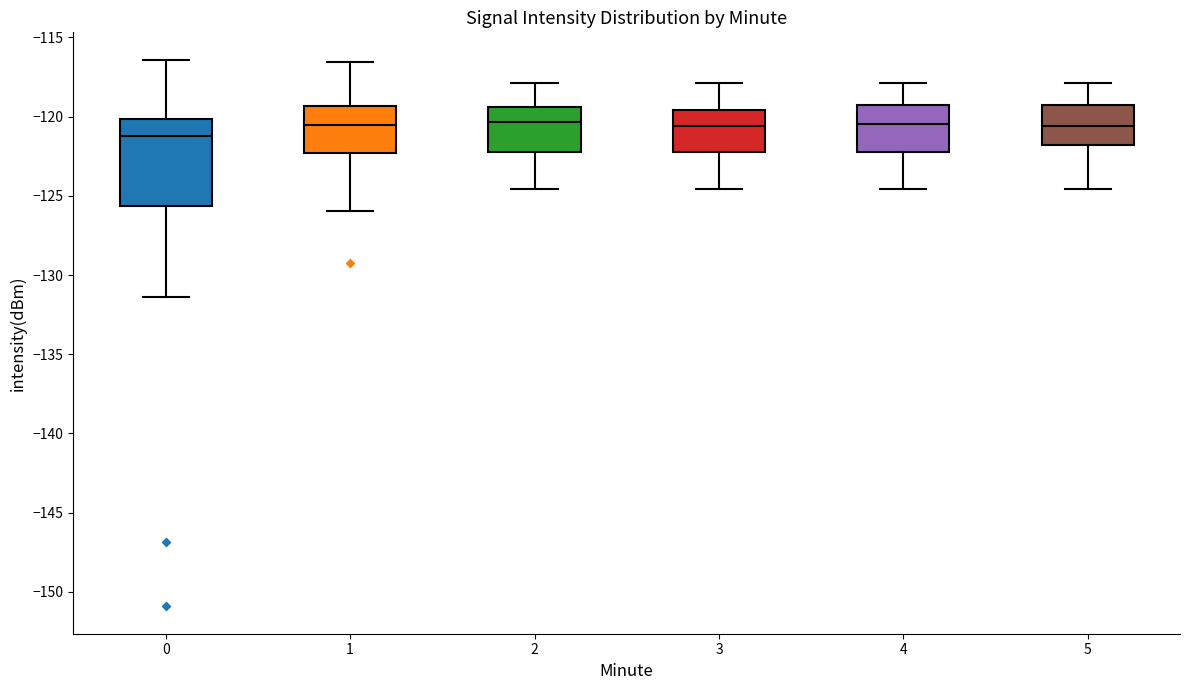

Reading left to right, transcribe this box plot: for each box, give where its median line is, the range the box spans, and where its two whiskers end, as read against the y-axis. The values are not printed on the chart, so give them approximately, as read against the axis.

0: median -121.0, box -125.5 to -120.0, whiskers -131.5 to -116.5
1: median -120.5, box -122.5 to -119.5, whiskers -126.0 to -116.5
2: median -120.5, box -122.0 to -119.5, whiskers -124.5 to -118.0
3: median -120.5, box -122.0 to -119.5, whiskers -124.5 to -118.0
4: median -120.5, box -122.0 to -119.5, whiskers -124.5 to -118.0
5: median -120.5, box -122.0 to -119.5, whiskers -124.5 to -118.0